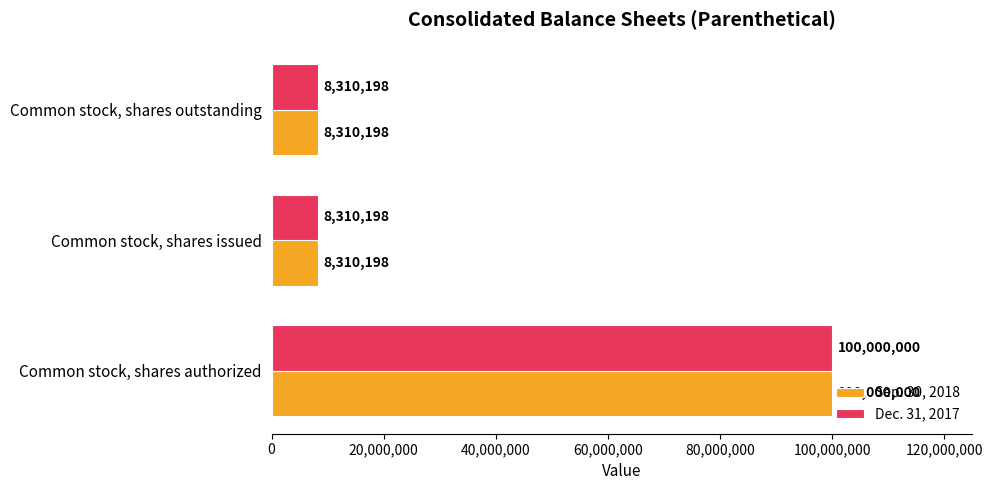

What is the total value across all series at Common stock, shares issued?

16620396